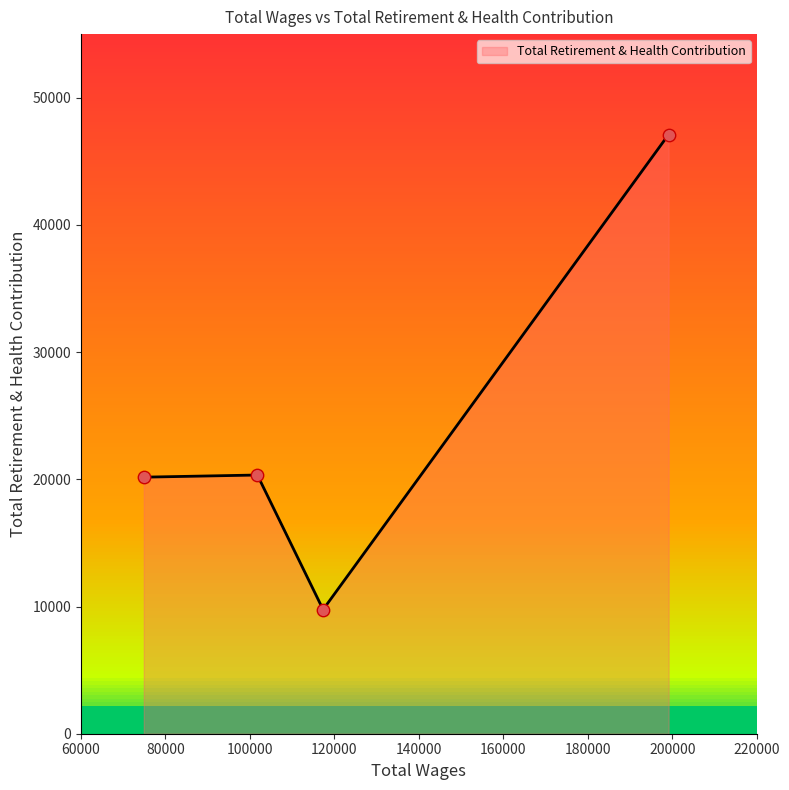

Approximately how many times larger is the value at 117319.0 compared to 101755.0?

0.5